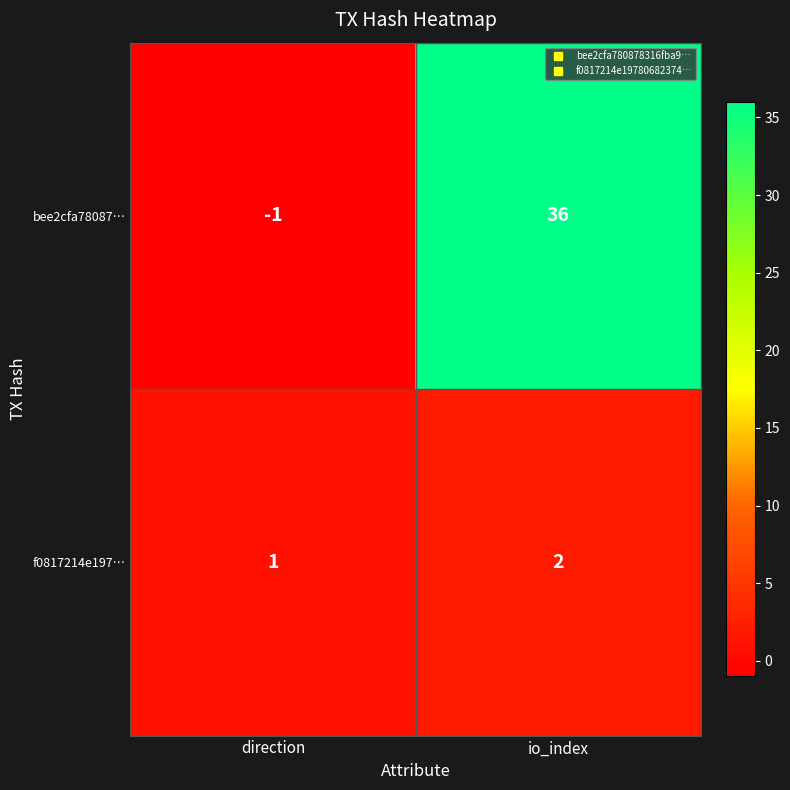

Reading right to left, extract all data points from this chart.

bee2cfa78087…: io_index=36	direction=-1
f0817214e197…: io_index=2	direction=1